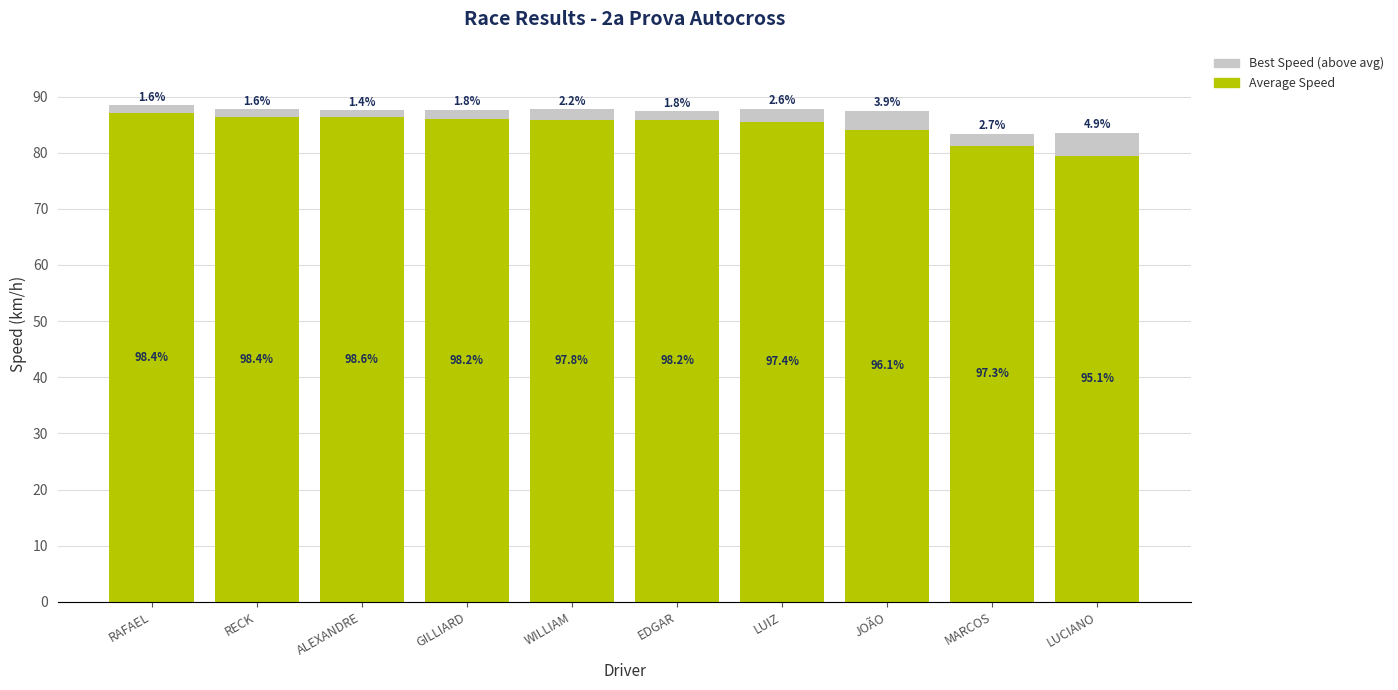

Between WILLIAM and LUCIANO, which series saw the biggest shift?

Average Speed